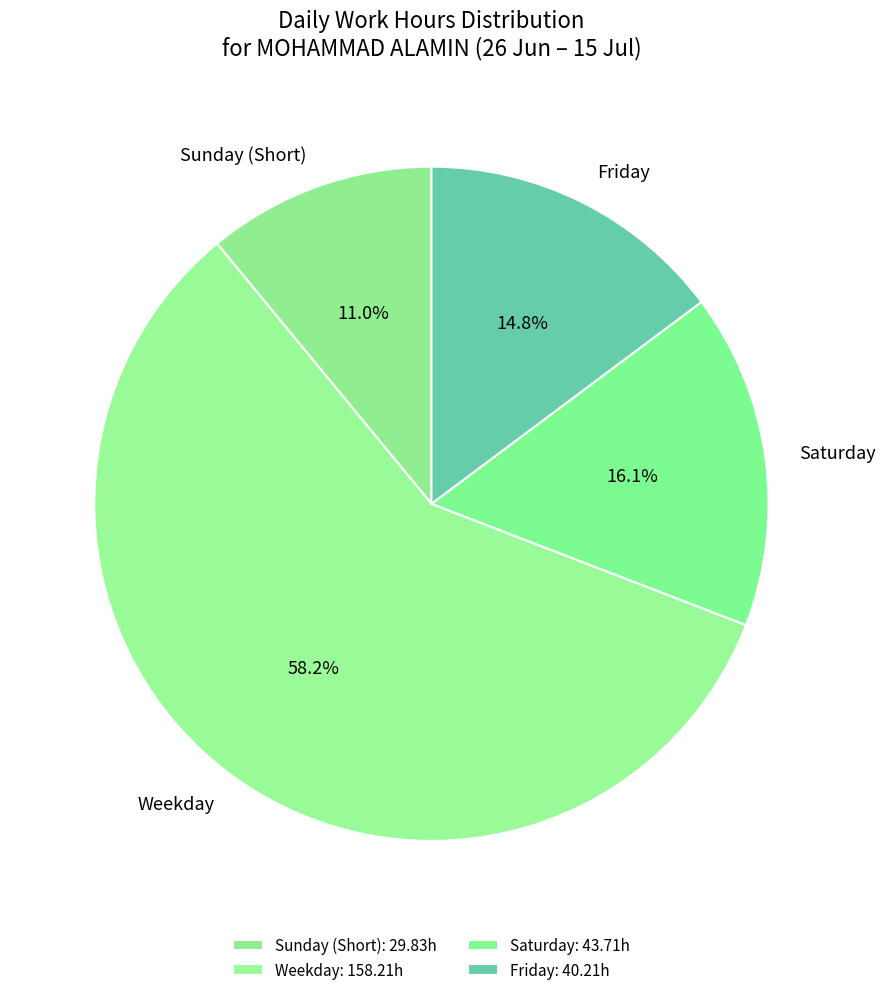

Rank the categories by value from highest to lowest.

Weekday: 158.21h, Saturday: 43.71h, Friday: 40.21h, Sunday (Short): 29.83h